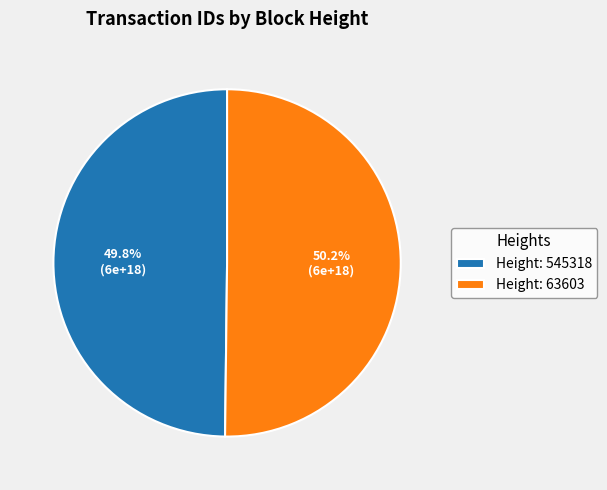

Is there a majority slice in this chart?

Yes